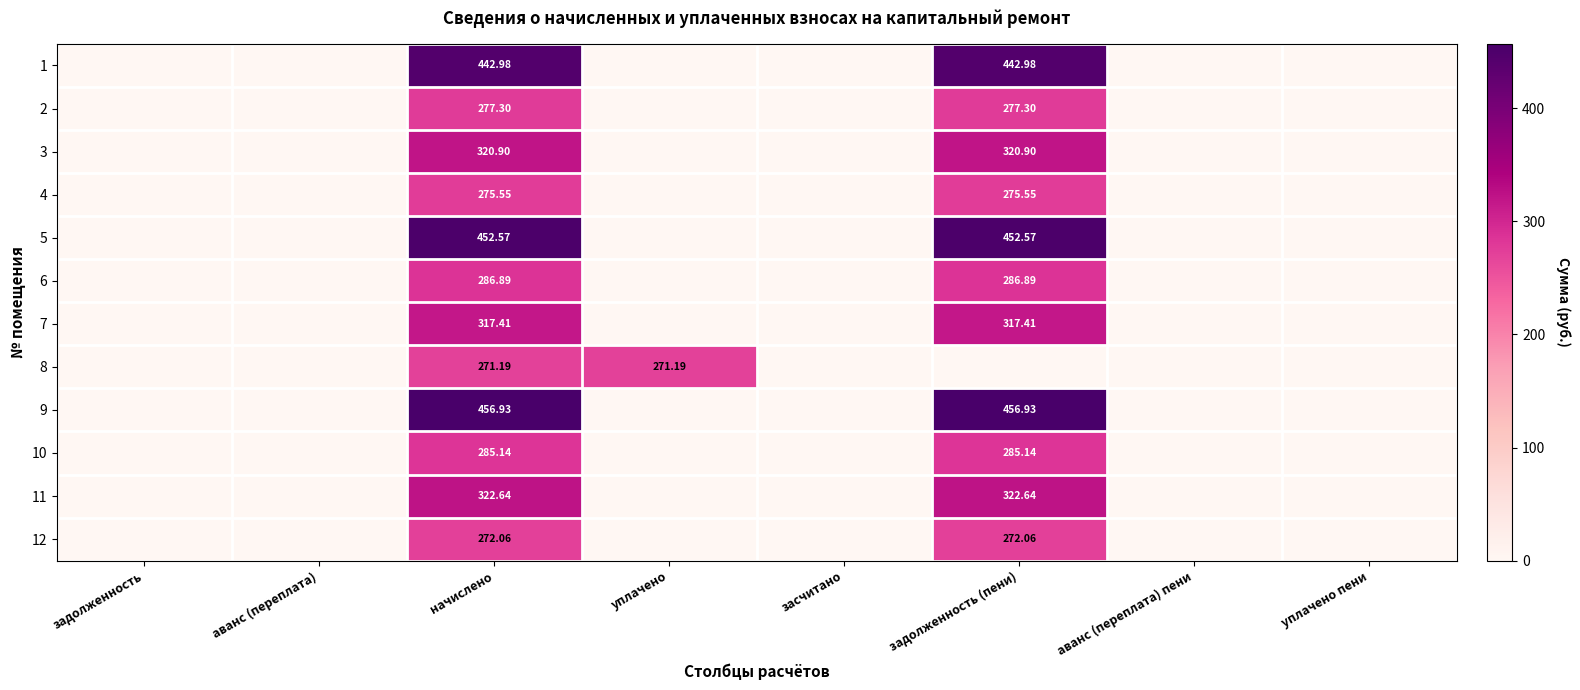

Which category has the highest value in the 8 series?

начислено